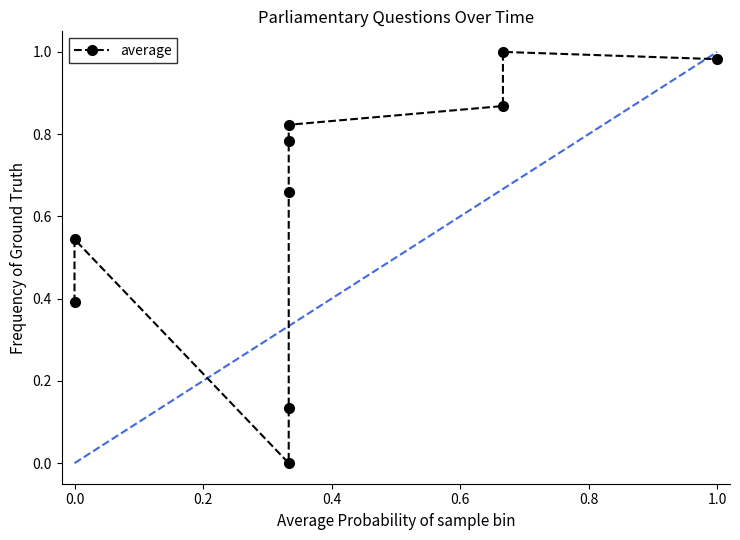

What is the difference between the maximum and minimum values?

1.0